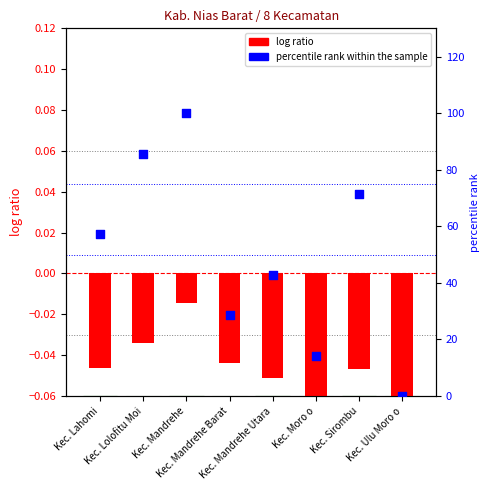

At which category is the sum across all series the highest?

Kec. Mandrehe